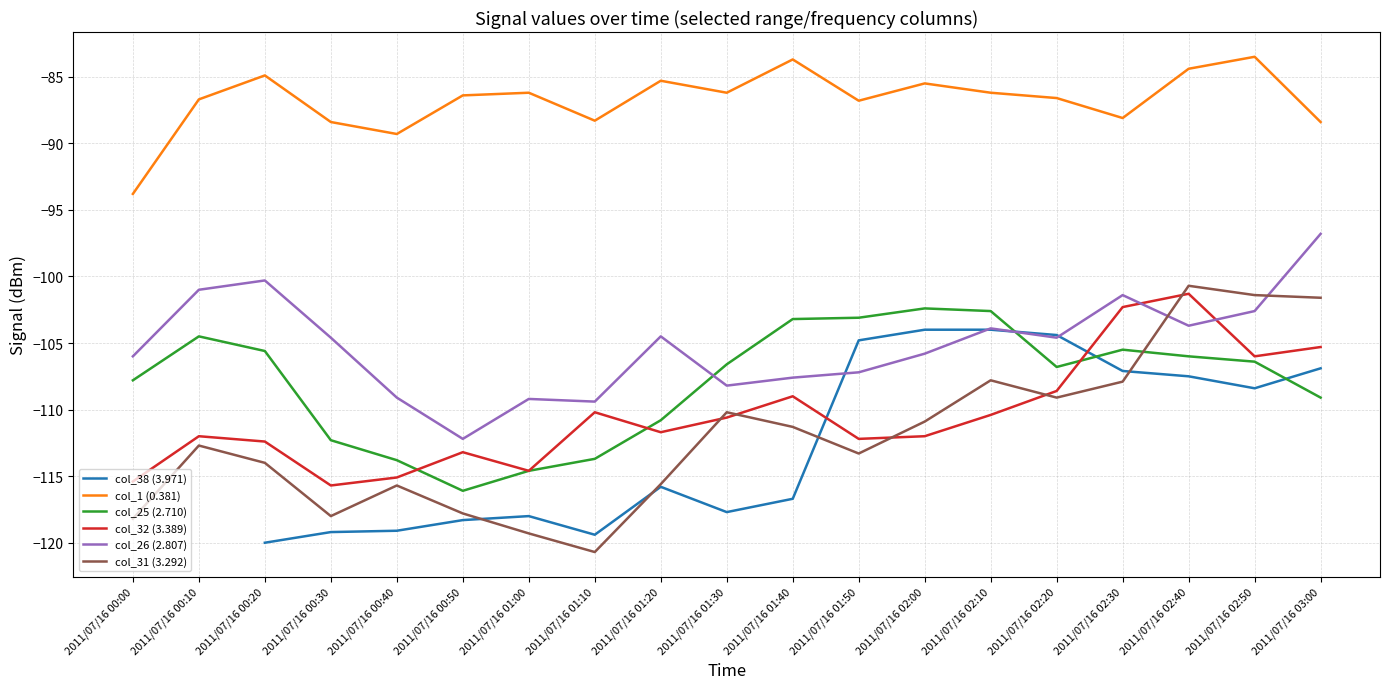

Is it true that col_25 (2.710) equals -102.6 at 2011/07/16 02:10?

True